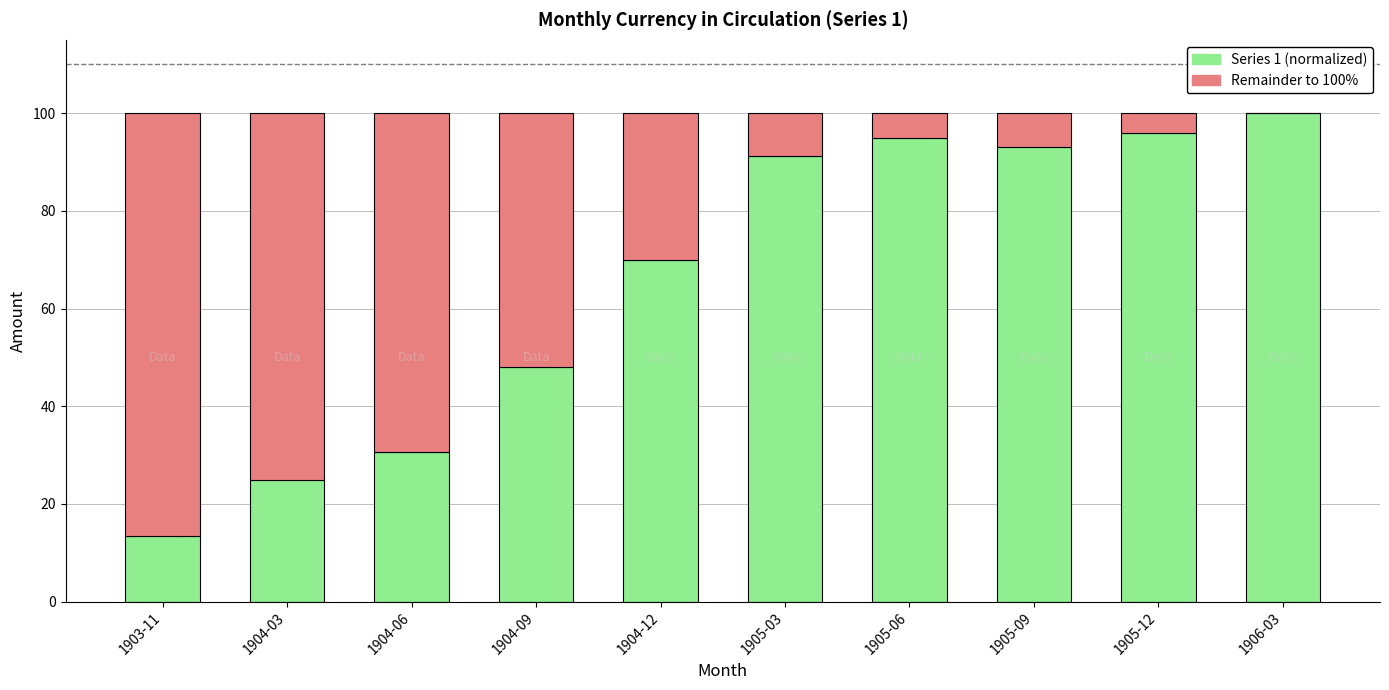

The Series 1 (normalized) series shows 6.7 at 1904-03. True or false?

False